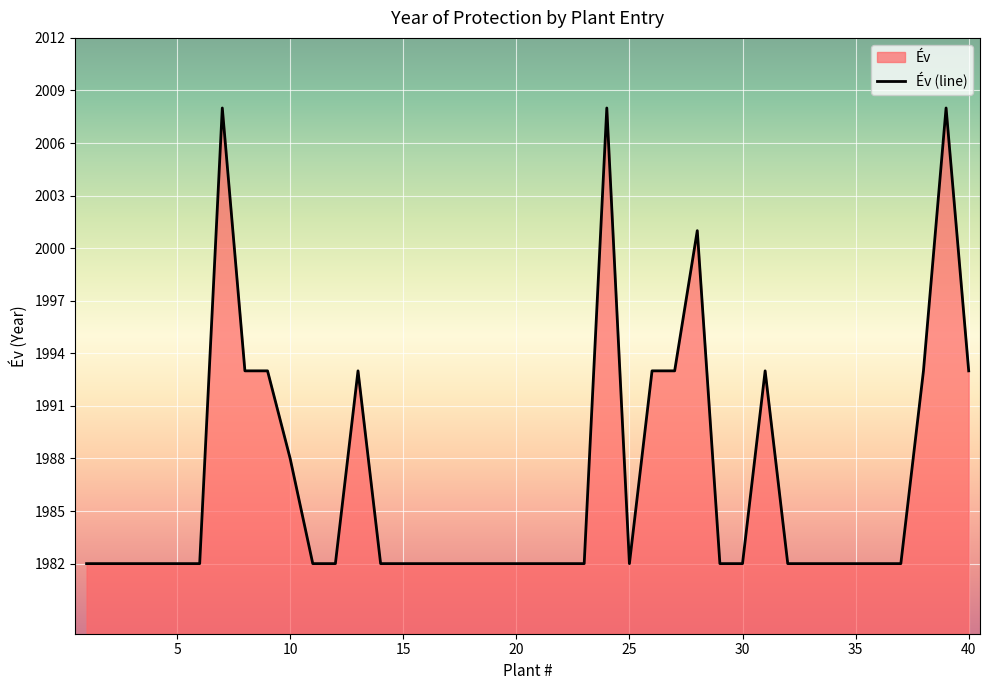

Rank the categories by value from highest to lowest.

7, 24, 39, 28, 8, 9, 13, 26, 27, 31, 38, 40, 10, 1, 2, 3, 4, 5, 6, 11, 12, 14, 15, 16, 17, 18, 19, 20, 21, 22, 23, 25, 29, 30, 32, 33, 34, 35, 36, 37